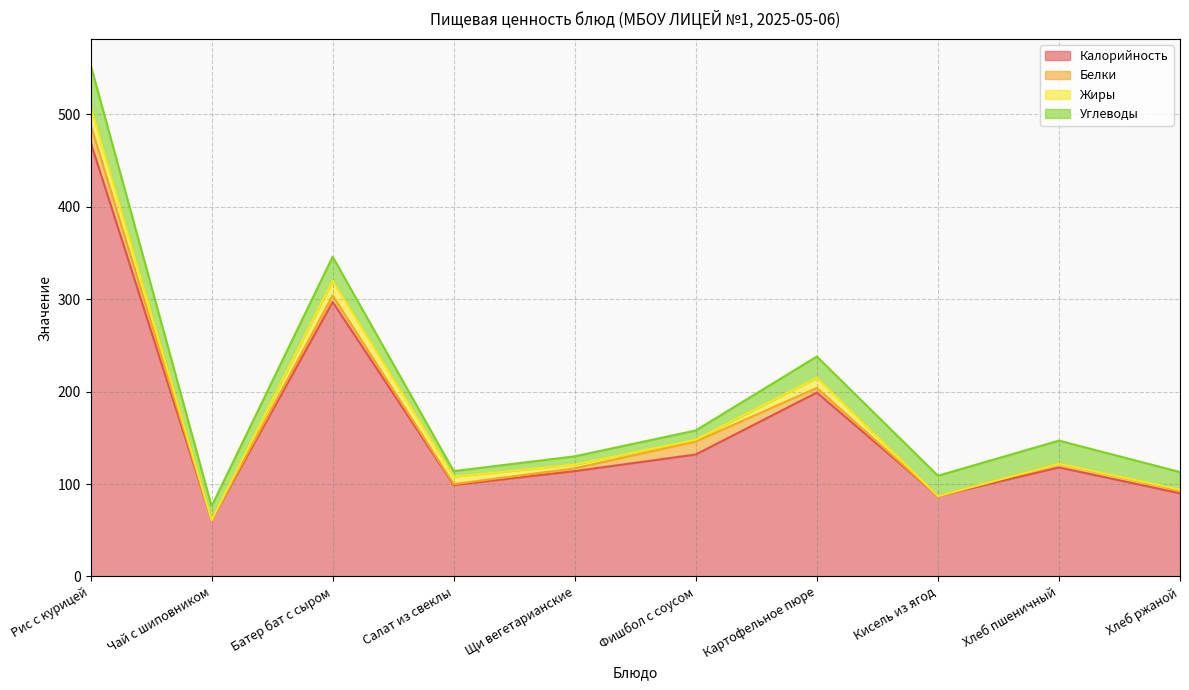

Which has a higher value, Фишбол с соусом or Картофельное пюре?

Картофельное пюре